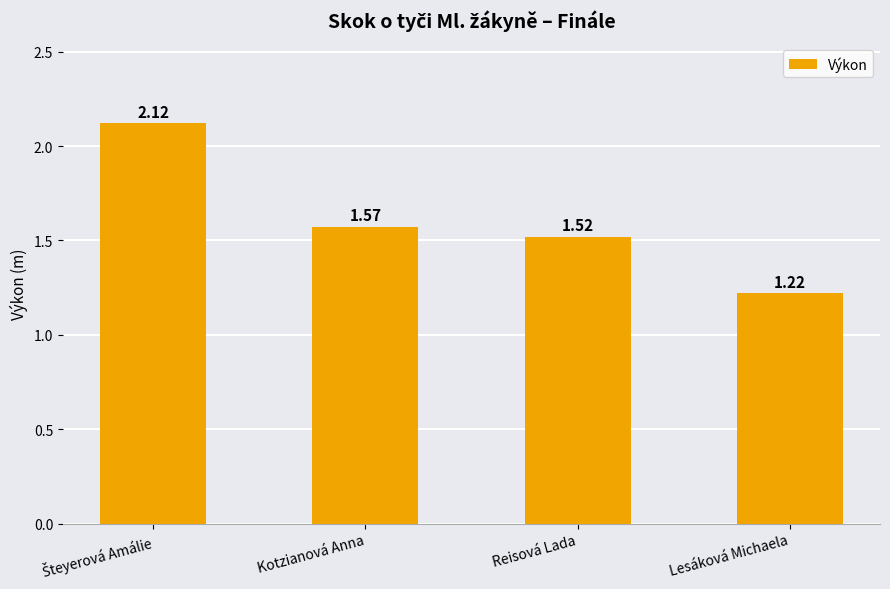

How many series are shown in this chart?

1